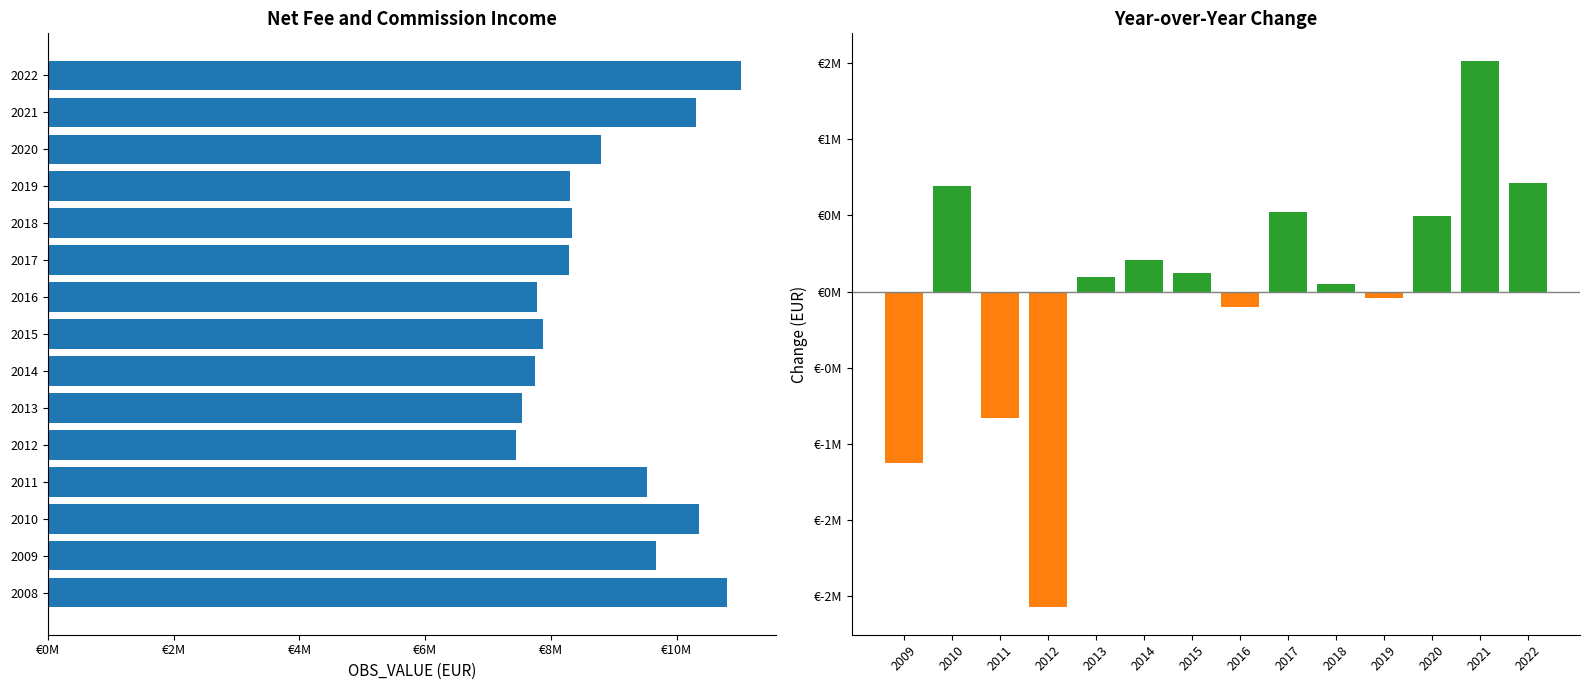

Reading left to right, list all the values displayed in this chart.

2008=10793733	2009=9668176	2010=10360562	2011=9525992	2012=7449892	2013=7547837	2014=7754021	2015=7877698	2016=7774957	2017=8296421	2018=8343697	2019=8298288	2020=8793226	2021=10310590	2022=11026584